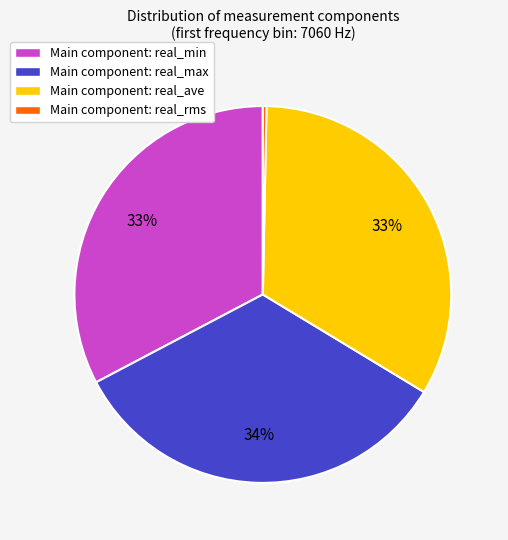

Does any single category account for the majority?

No